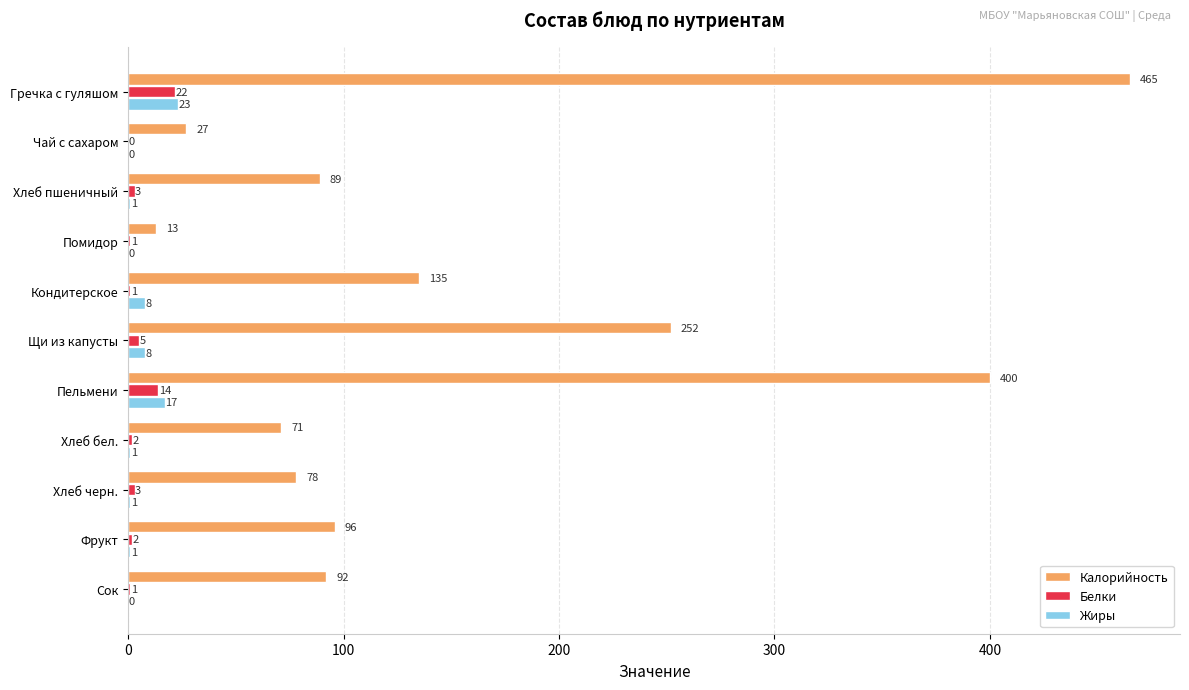

Is it true that Жиры equals 1 at Фрукт?

True